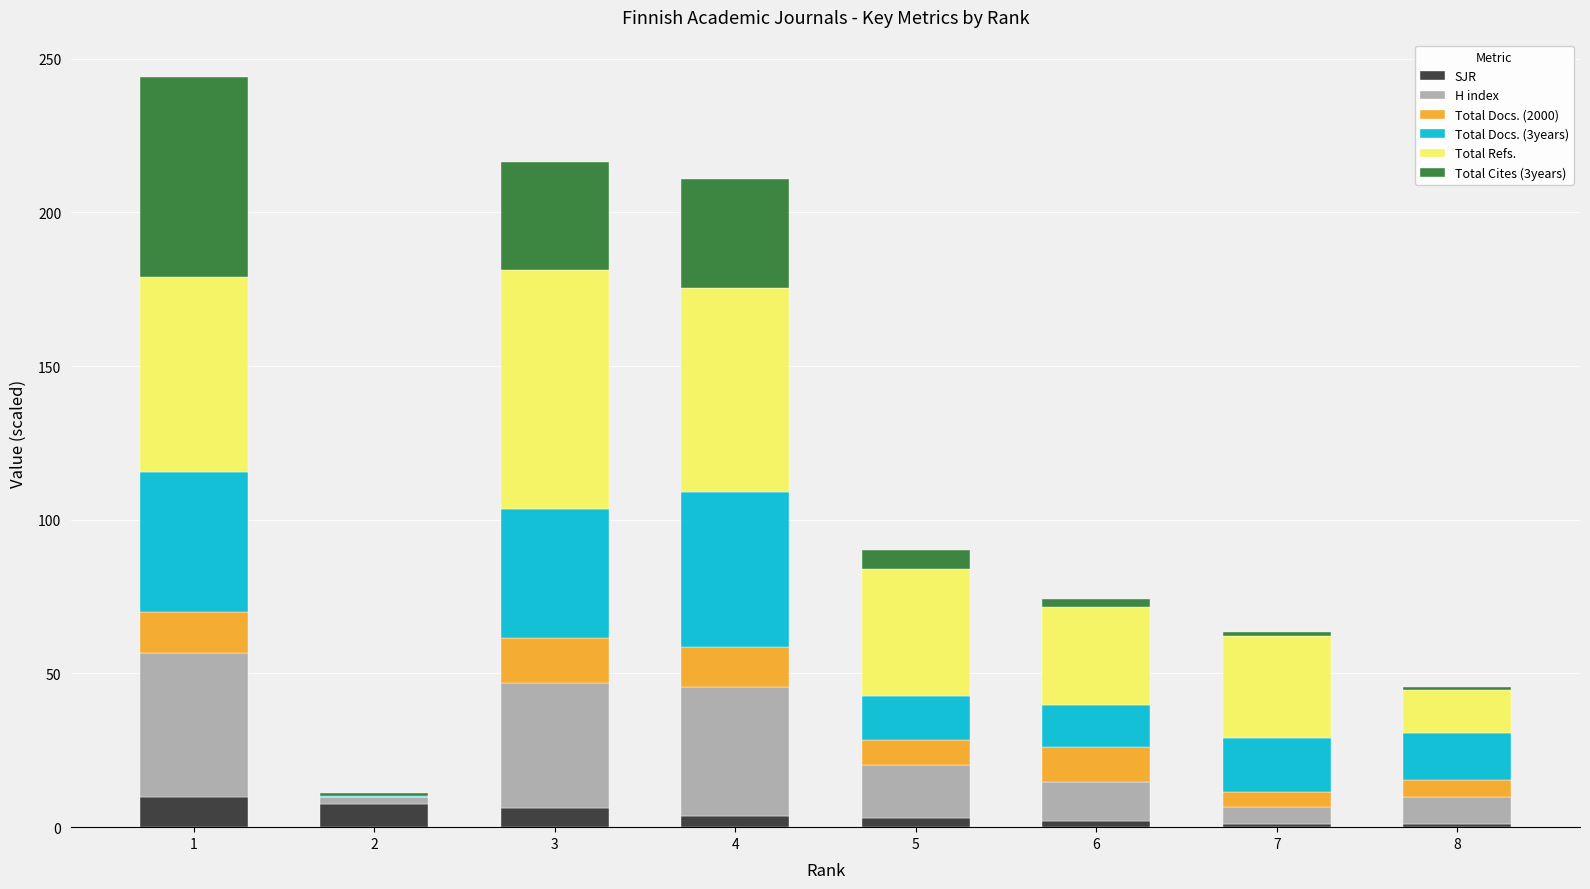

What is the maximum value for SJR?

9.9